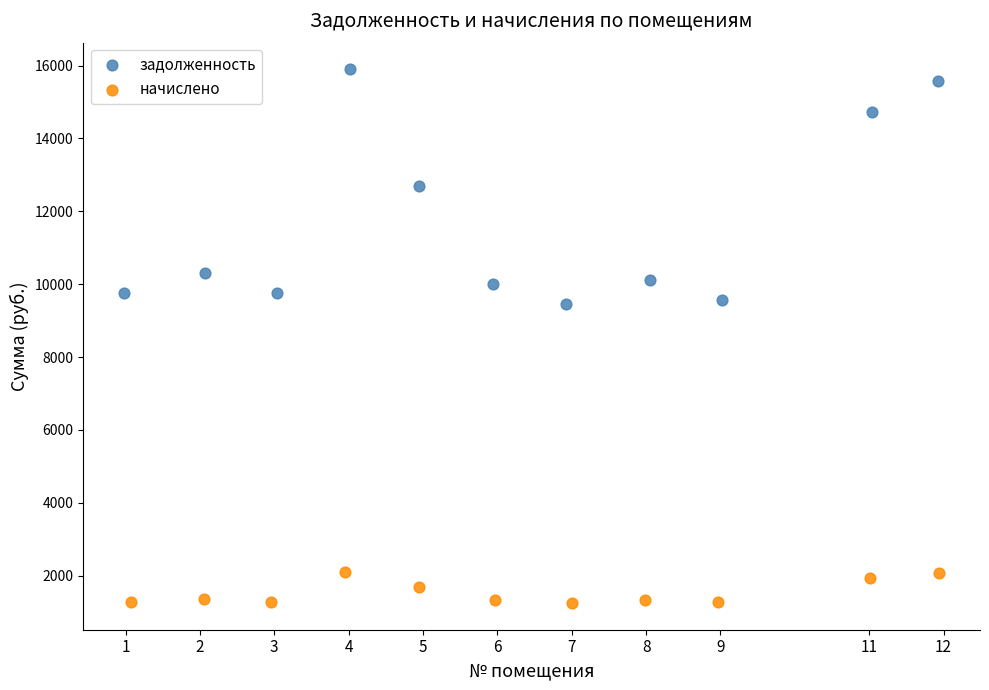

Which series has the widest spread of Y values?

задолженность